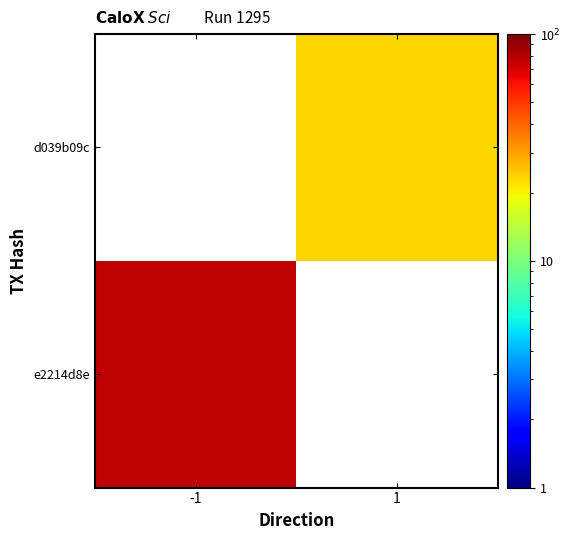

What is the maximum value shown in the chart?

77.0